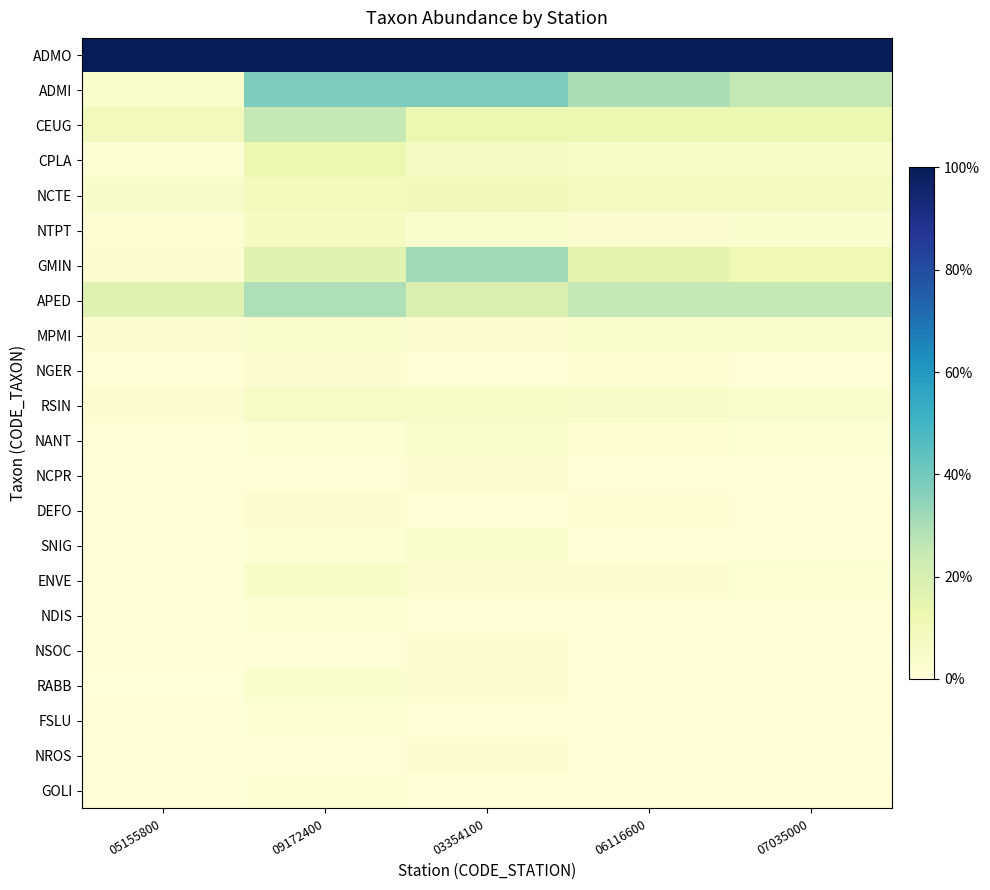

Reading right to left, list all the values displayed in this chart.

ADMO: 07035000=1.0	06116600=1.0	03354100=1.0	09172400=1.0	05155800=1.0
ADMI: 07035000=0.2	06116600=0.3	03354100=0.4	09172400=0.4	05155800=0.0
CEUG: 07035000=0.1	06116600=0.1	03354100=0.1	09172400=0.2	05155800=0.1
CPLA: 07035000=0.1	06116600=0.1	03354100=0.1	09172400=0.1	05155800=0.0
NCTE: 07035000=0.1	06116600=0.1	03354100=0.1	09172400=0.1	05155800=0.0
NTPT: 07035000=0.0	06116600=0.0	03354100=0.0	09172400=0.1	05155800=0.0
GMIN: 07035000=0.1	06116600=0.1	03354100=0.3	09172400=0.2	05155800=0.0
APED: 07035000=0.2	06116600=0.2	03354100=0.2	09172400=0.3	05155800=0.2
MPMI: 07035000=0.0	06116600=0.0	03354100=0.0	09172400=0.0	05155800=0.0
NGER: 07035000=0.0	06116600=0.0	03354100=0.0	09172400=0.0	05155800=0.0
RSIN: 07035000=0.0	06116600=0.0	03354100=0.1	09172400=0.1	05155800=0.0
NANT: 07035000=0.0	06116600=0.0	03354100=0.0	09172400=0.0	05155800=0.0
NCPR: 07035000=0.0	06116600=0.0	03354100=0.0	09172400=0.0	05155800=0.0
DEFO: 07035000=0.0	06116600=0.0	03354100=0.0	09172400=0.0	05155800=0.0
SNIG: 07035000=0.0	06116600=0.0	03354100=0.0	09172400=0.0	05155800=0.0
ENVE: 07035000=0.0	06116600=0.0	03354100=0.0	09172400=0.1	05155800=0.0
NDIS: 07035000=0.0	06116600=0.0	03354100=0.0	09172400=0.0	05155800=0.0
NSOC: 07035000=0.0	06116600=0.0	03354100=0.0	09172400=0.0	05155800=0.0
RABB: 07035000=0.0	06116600=0.0	03354100=0.0	09172400=0.0	05155800=0.0
FSLU: 07035000=0.0	06116600=0.0	03354100=0.0	09172400=0.0	05155800=0.0
NROS: 07035000=0.0	06116600=0.0	03354100=0.0	09172400=0.0	05155800=0.0
GOLI: 07035000=0.0	06116600=0.0	03354100=0.0	09172400=0.0	05155800=0.0